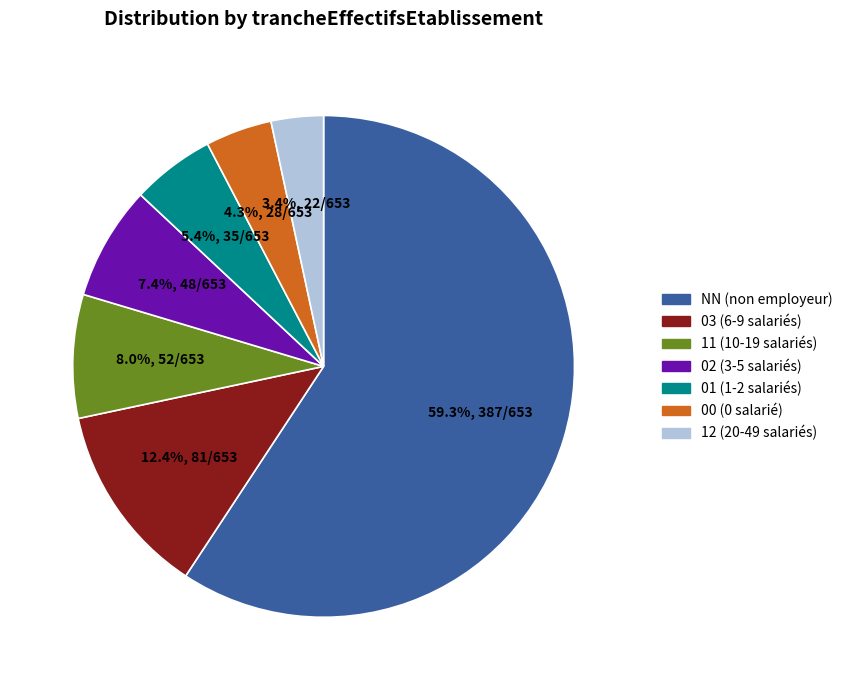

What percentage is the NN slice, to the nearest percent?

59%